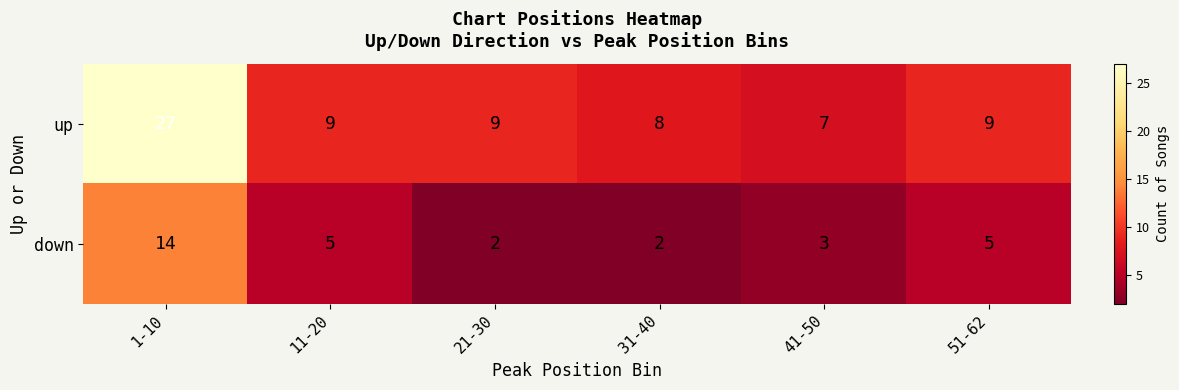

Which series has the largest total across all categories?

up